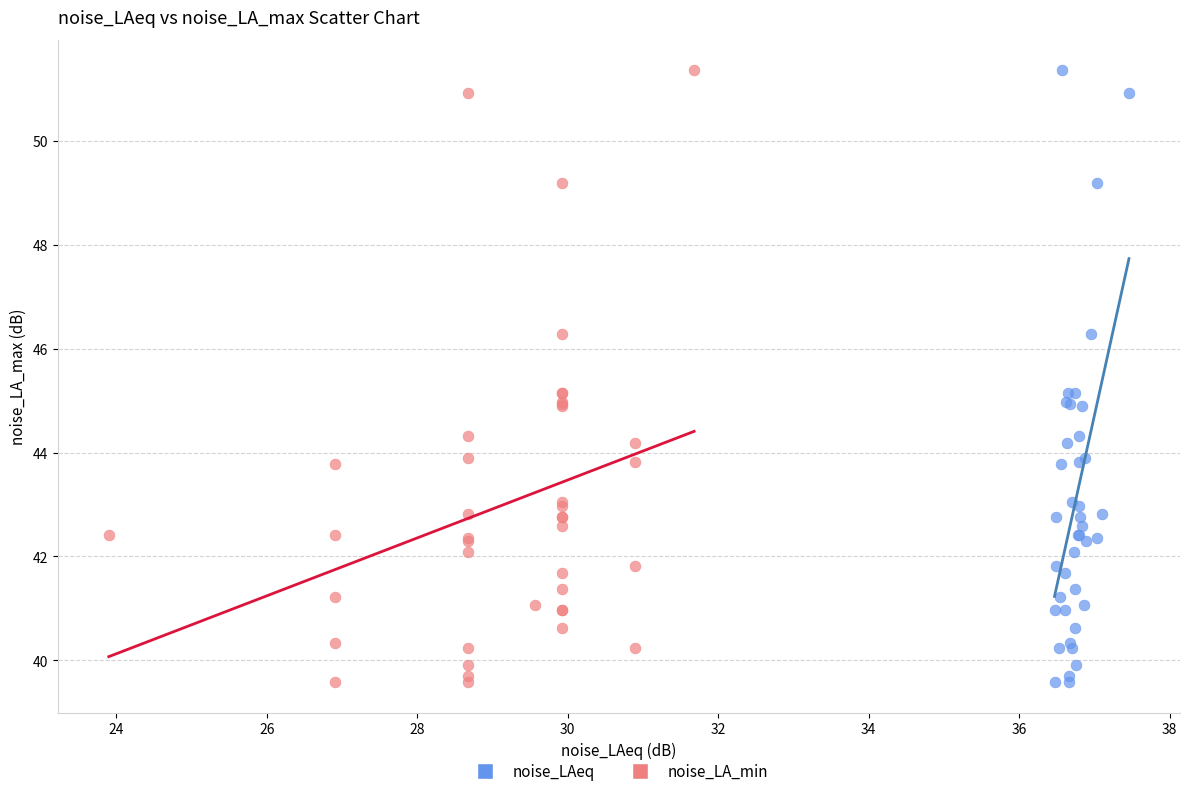

What are all the series names shown in the legend?

noise_LAeq, noise_LA_min